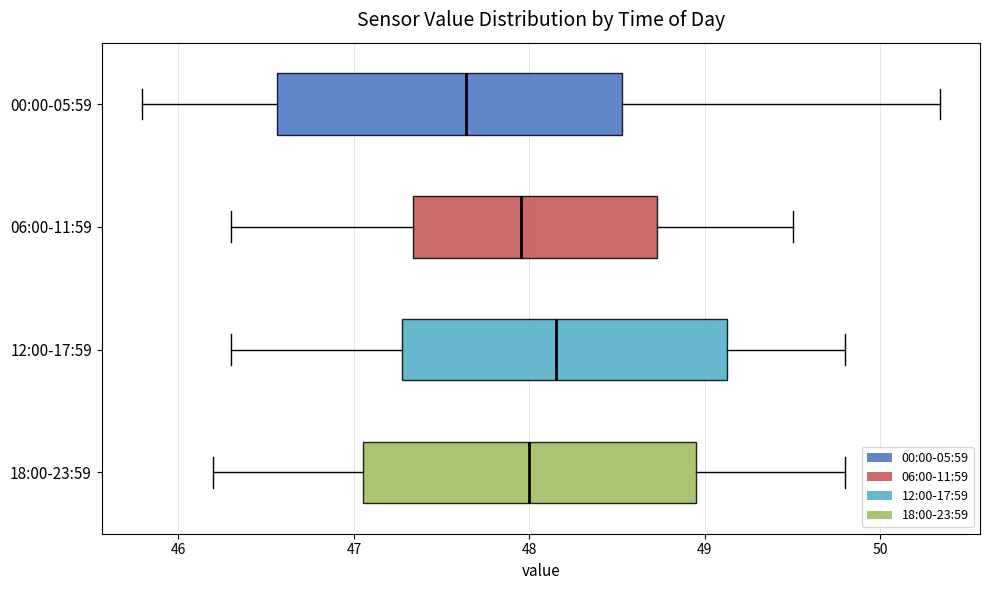

Which box's median line is the furthest to the left?

00:00-05:59